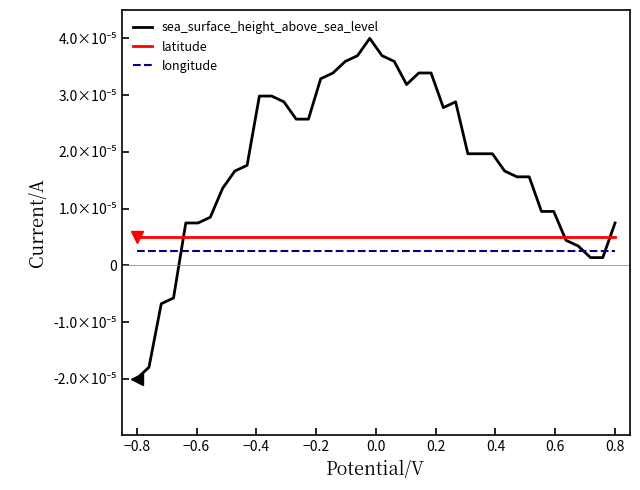

Which series ends up on top after the final intersection of latitude and sea_surface_height_above_sea_level?

sea_surface_height_above_sea_level